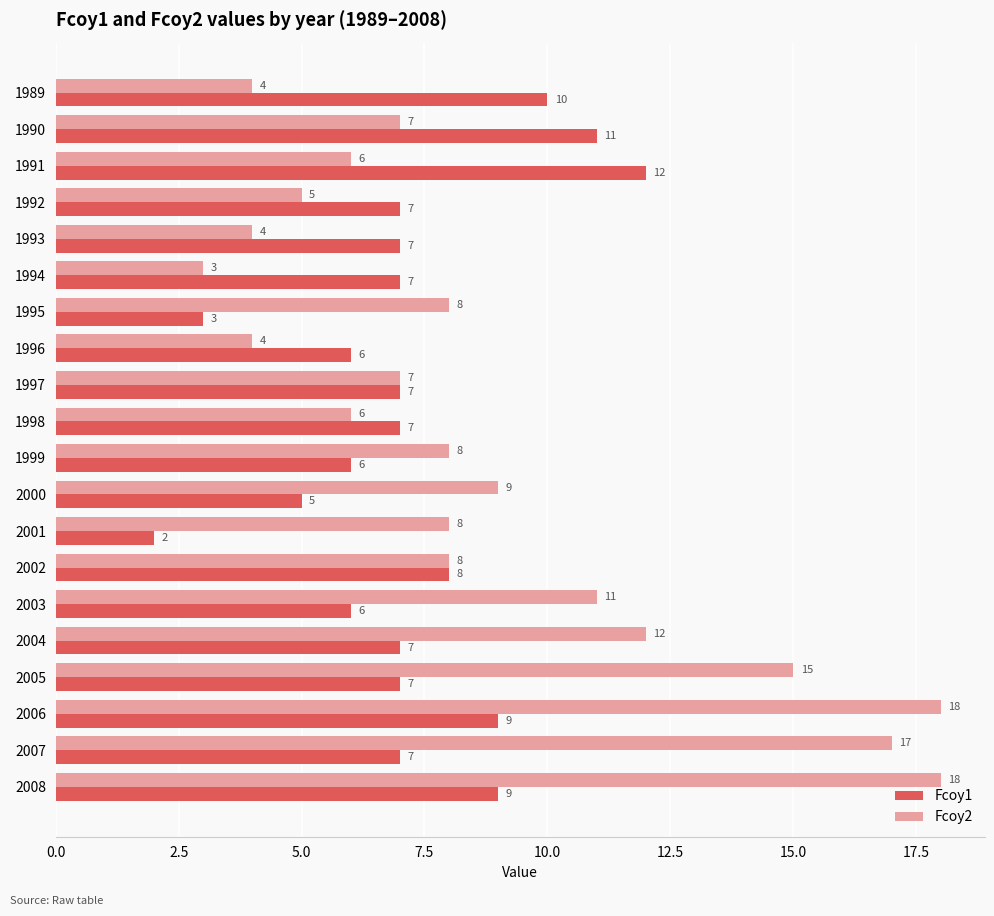

The Fcoy2 series shows 8 at 1995. True or false?

True